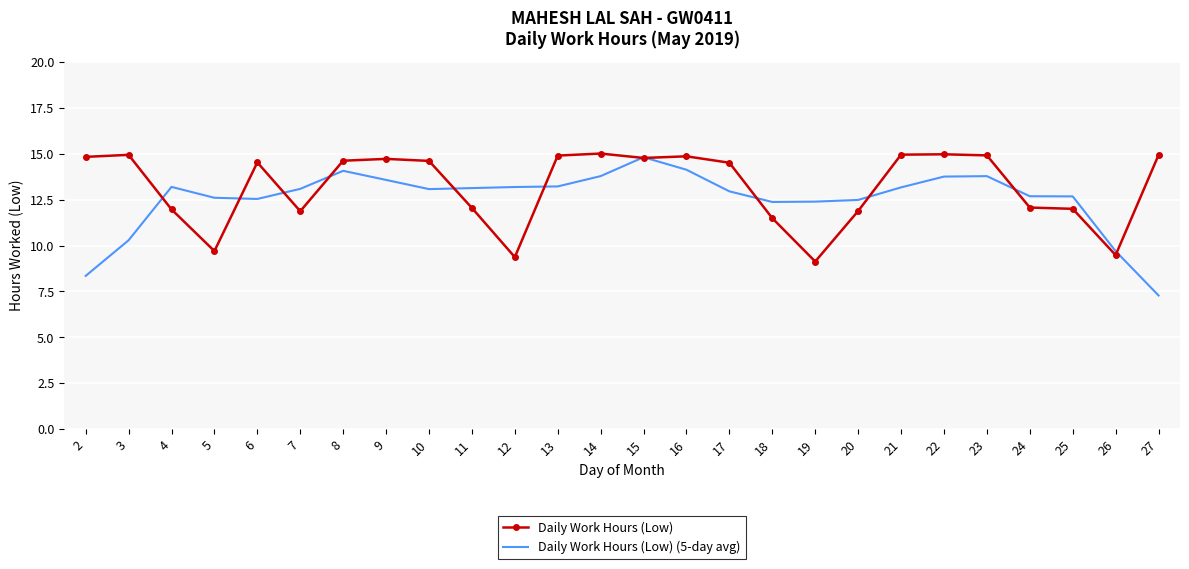

Rank the series at 27 from lowest to highest value.

Daily Work Hours (Low) (5-day avg), Daily Work Hours (Low)